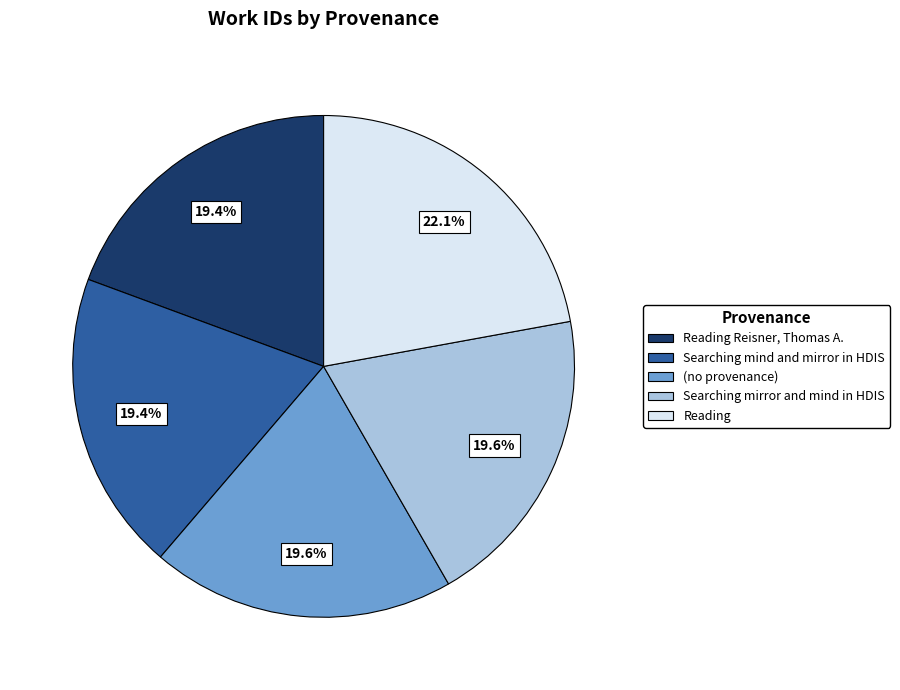

Does Reading Reisner, Thomas A. represent more than half of the total?

No